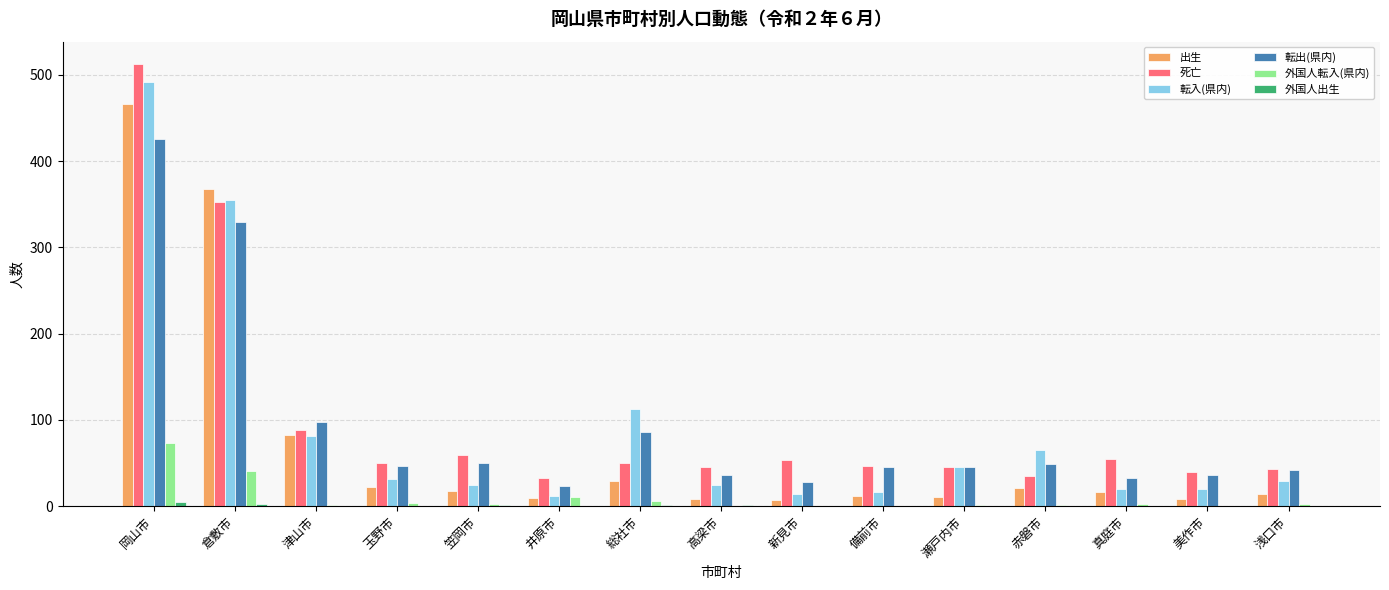

What is the difference between the 転出(県内) values at 玉野市 and 岡山市?

379